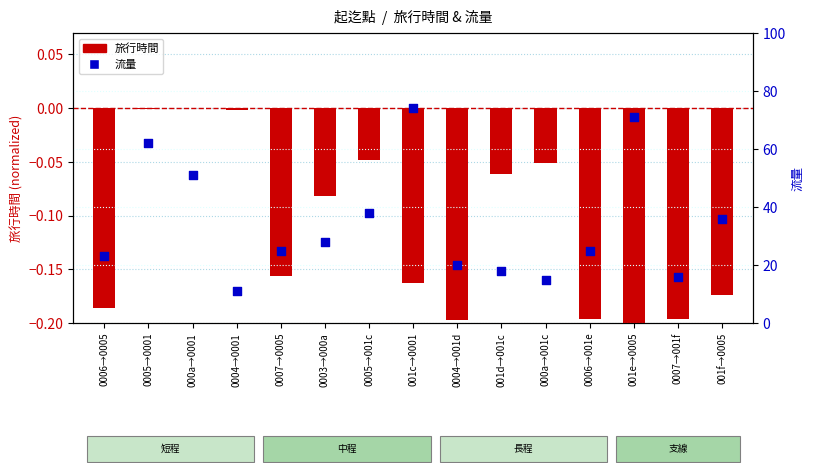

Is the value of 旅行時間 at 0007→0005 greater than the value of 流量 at 0006→001e?

No